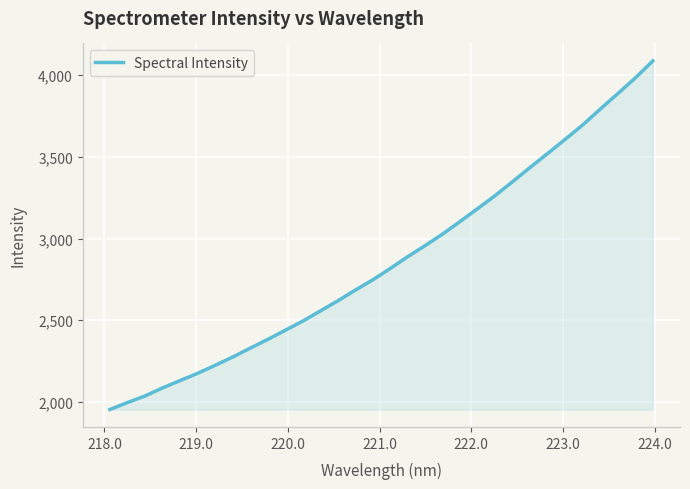

What is the minimum value shown in the chart?

1953.0